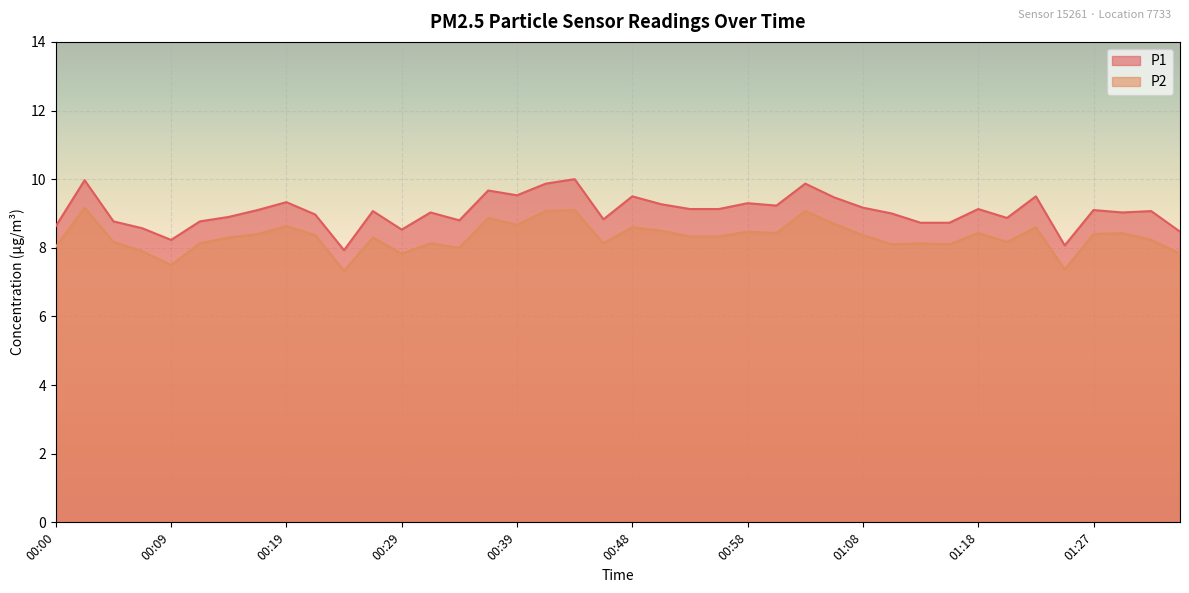

What is the value of the P2 point at the 14th from the left?

8.1